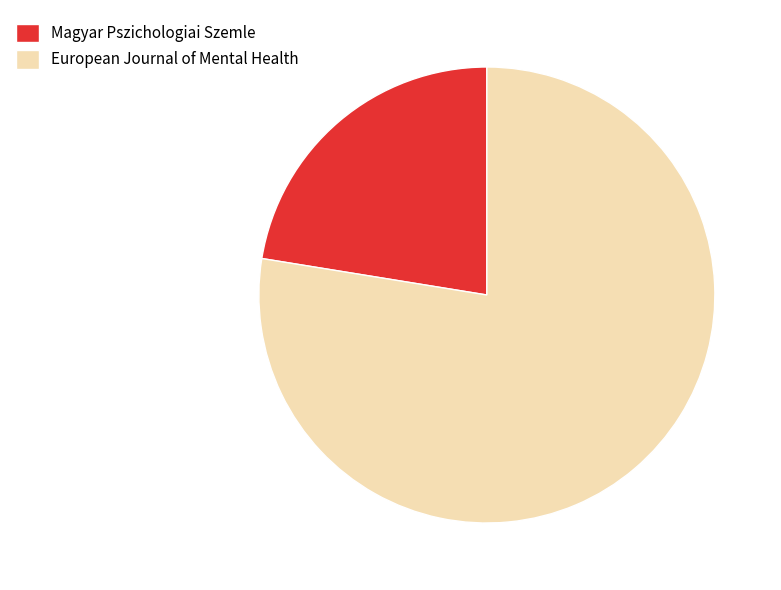

Rank the categories by value from lowest to highest.

Magyar Pszichologiai Szemle, European Journal of Mental Health